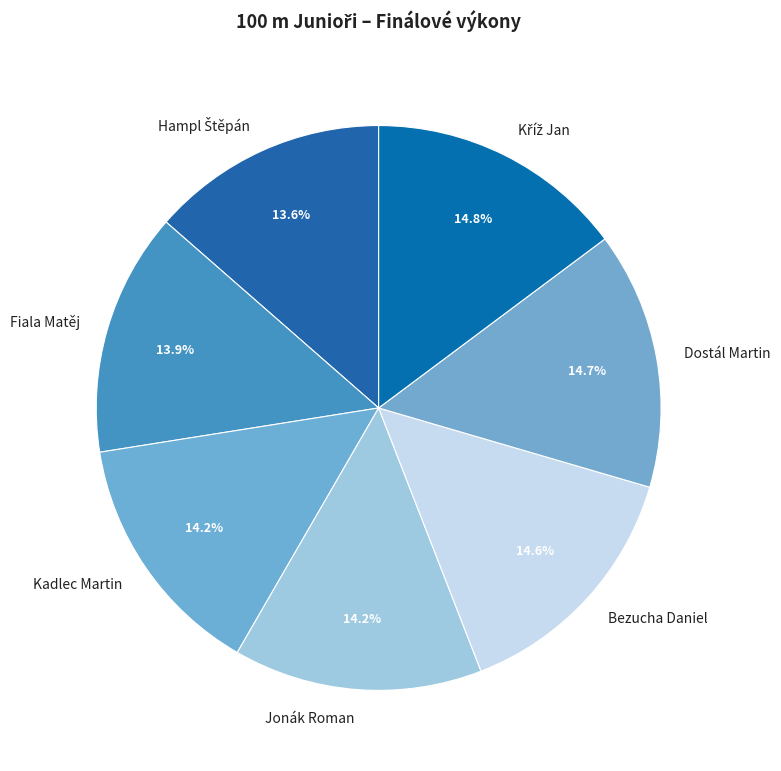

What is the ratio of the value at Dostál Martin to the value at Kadlec Martin?

1.0